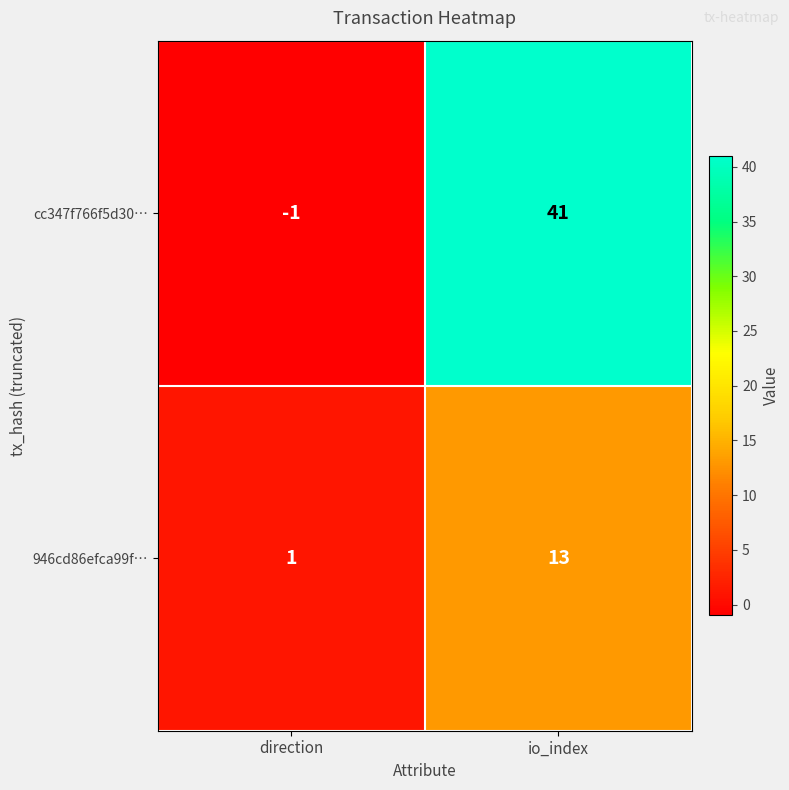

How many data points does each series have?

2